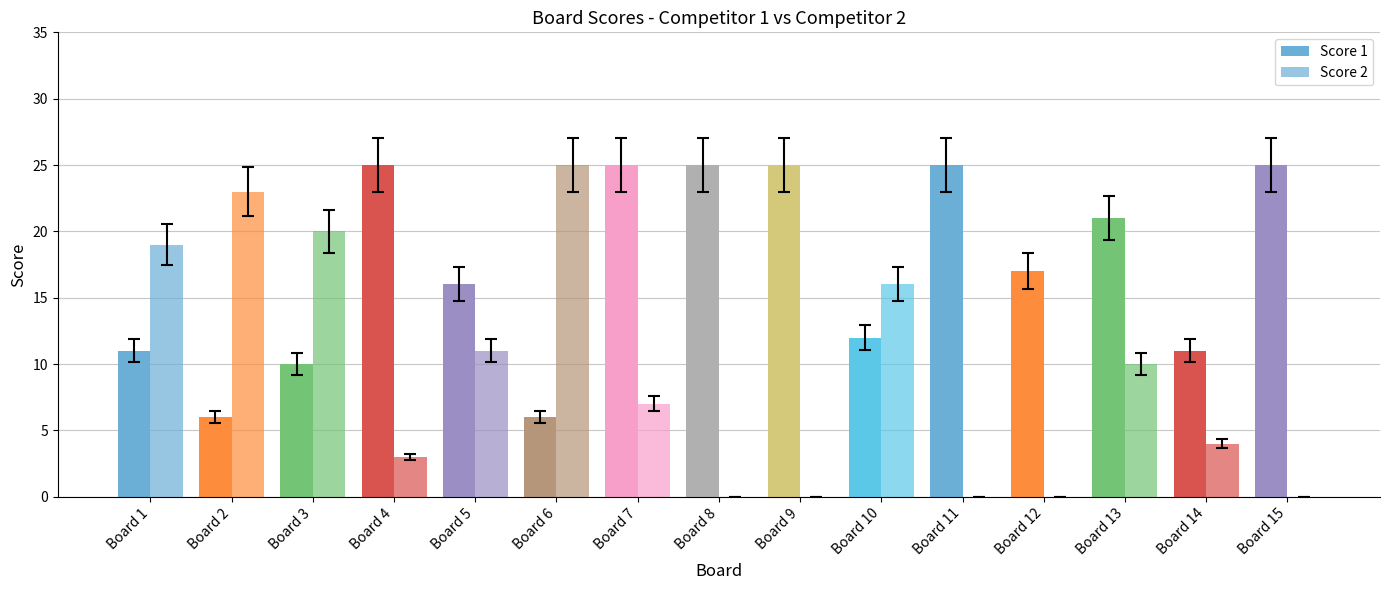

At how many categories does at least one series exceed 1?

15